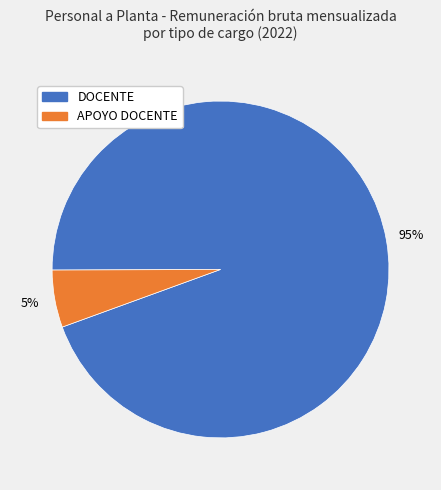

To the nearest percent, what is the average slice percentage?

50%